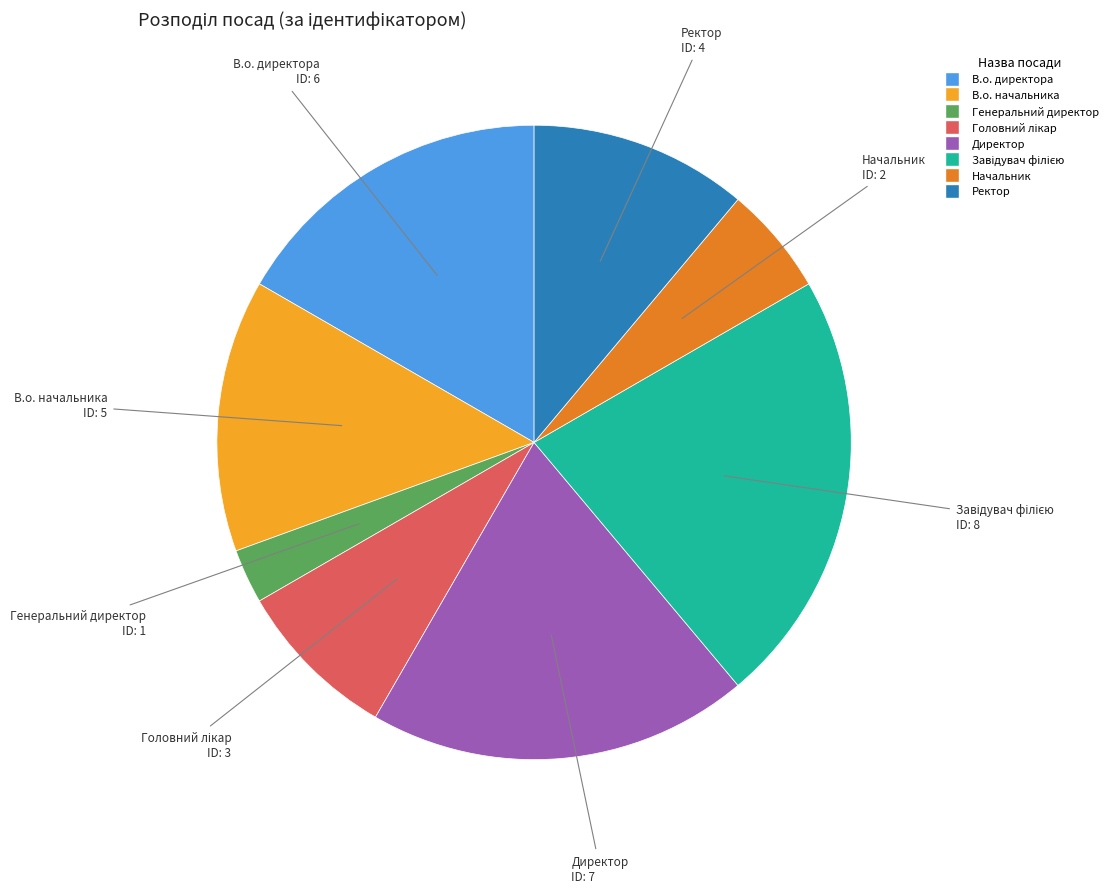

What is the smallest slice in the pie chart?

Генеральний директор